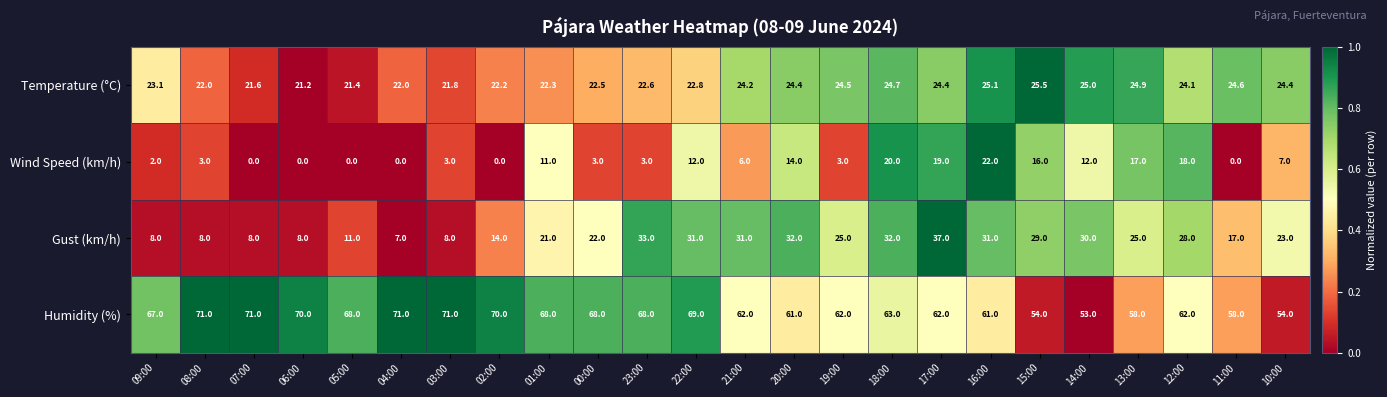

True or false: Temperature (°C) has a value of 24.7 at 18:00.

True